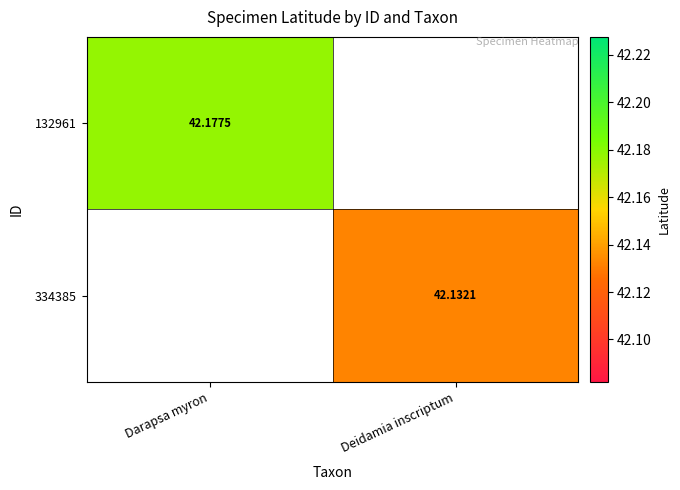

Is the value of 132961 at Darapsa myron greater than the value of 334385 at Deidamia inscriptum?

Yes